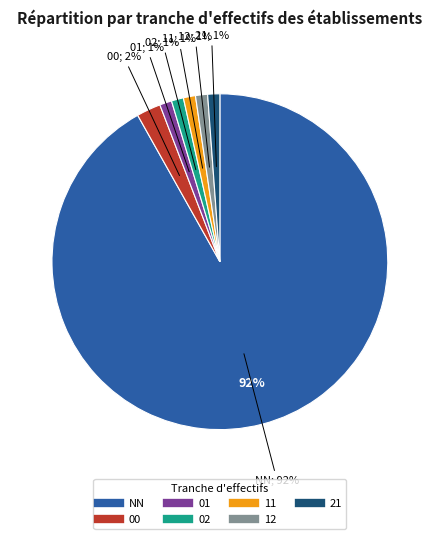

How many segments does this pie chart have?

7